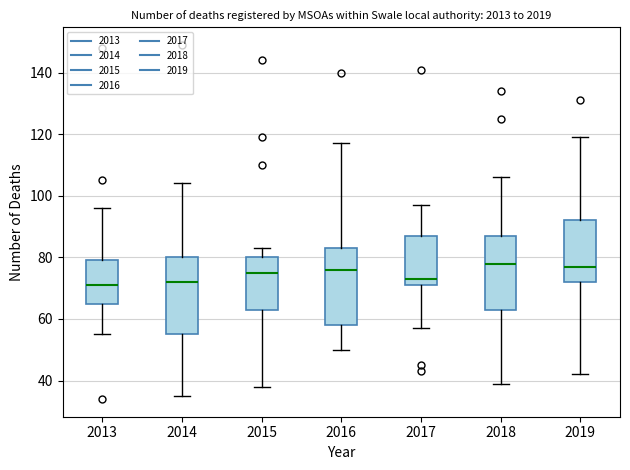

Reading left to right, transcribe this box plot: for each box, give where its median line is, the range the box spans, and where its two whiskers end, as read against the y-axis. The values are not printed on the chart, so give them approximately, as read against the axis.

2013: median 72, box 66 to 80, whiskers 56 to 96
2014: median 72, box 56 to 80, whiskers 36 to 104
2015: median 76, box 64 to 80, whiskers 38 to 84
2016: median 76, box 58 to 84, whiskers 50 to 118
2017: median 74, box 72 to 88, whiskers 58 to 98
2018: median 78, box 64 to 88, whiskers 40 to 106
2019: median 78, box 72 to 92, whiskers 42 to 120